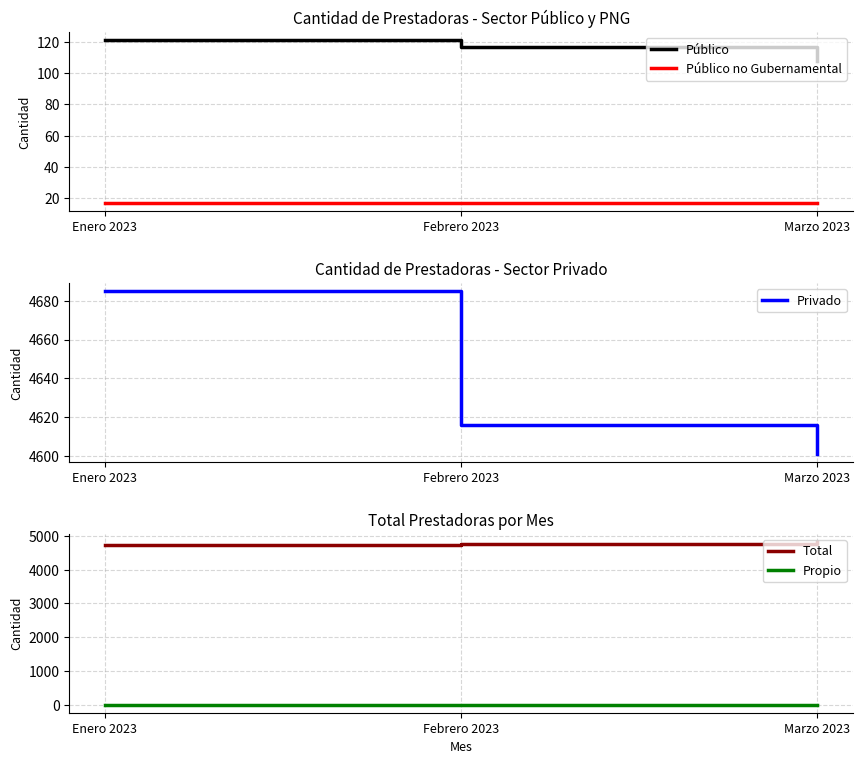

Reading right to left, what are all the values shown in this chart?

Público: 108	117	121
Público no Gubernamental: 17	17	17
Privado: 4601	4616	4685
Total: 4825	4752	4728
Propio: 2	2	2